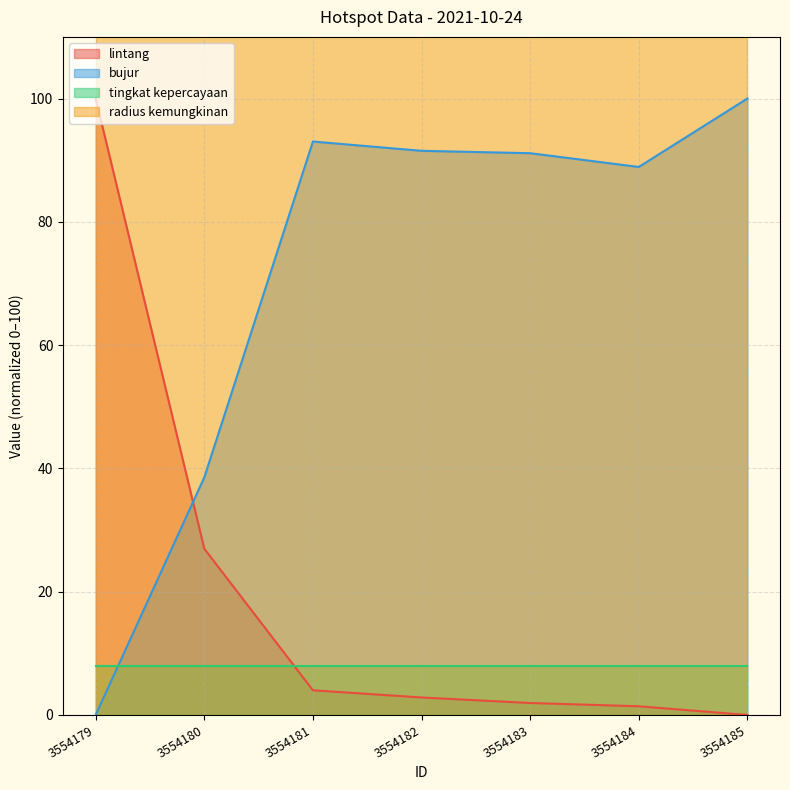

Where is lintang nearest to the value 49?

3554180